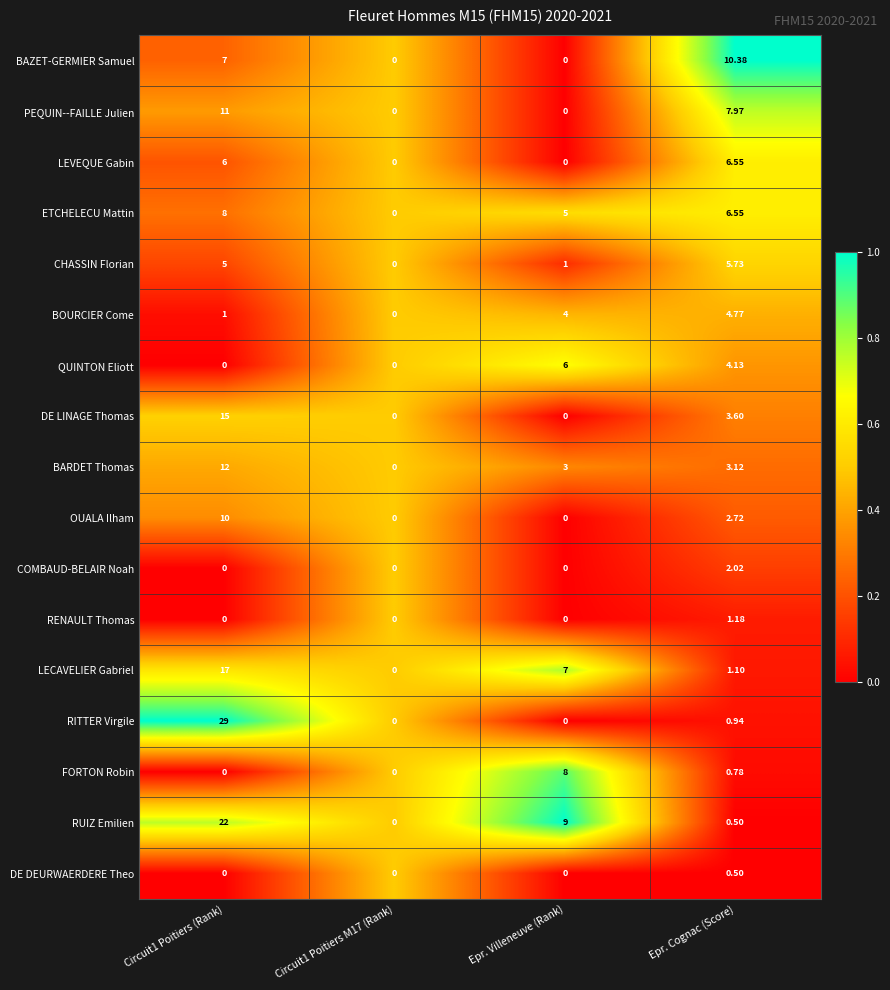

Where is BARDET Thomas nearest to the value 6?

Epr. Cognac (Score)